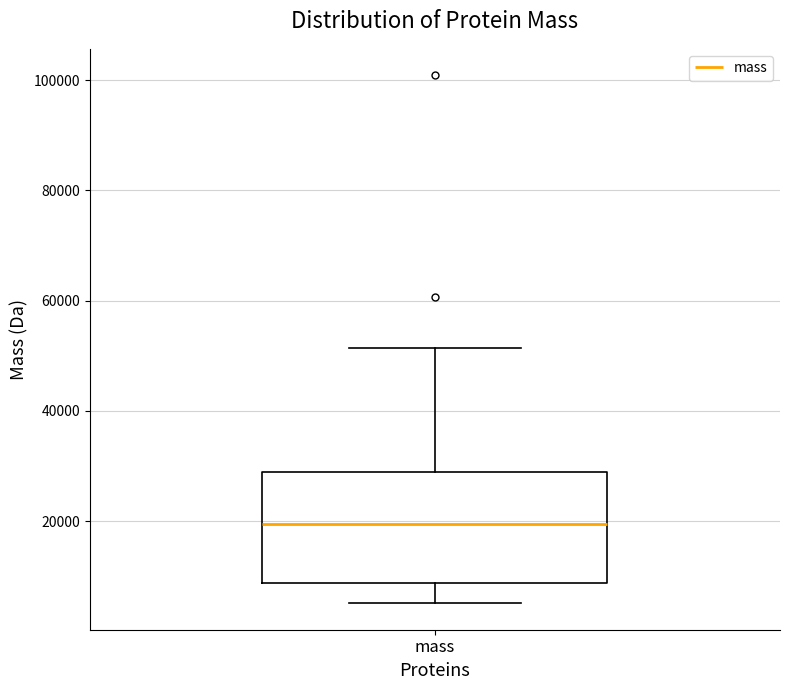

Read this box plot against the y-axis: the position of the median line, the range covered by the box, and the ends of both whiskers. The values are not printed on the chart, so give them approximately, as read against the axis.

median 20000, box 8000 to 28000, whiskers 6000 to 52000